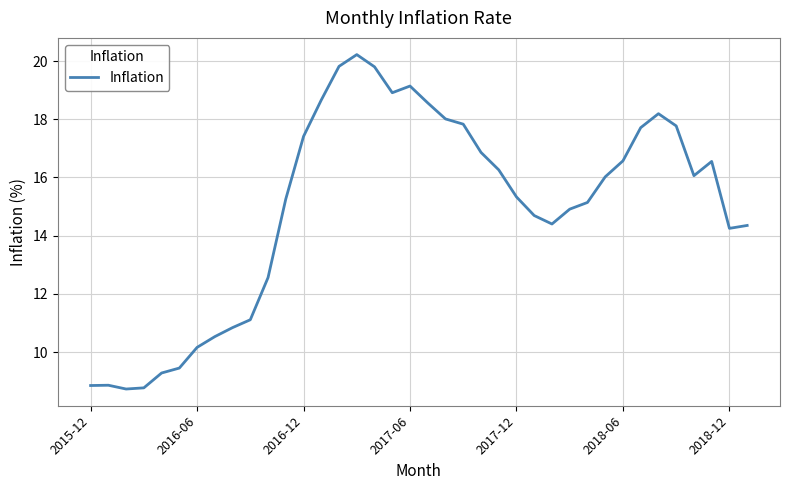

What is the greatest value displayed?

20.2